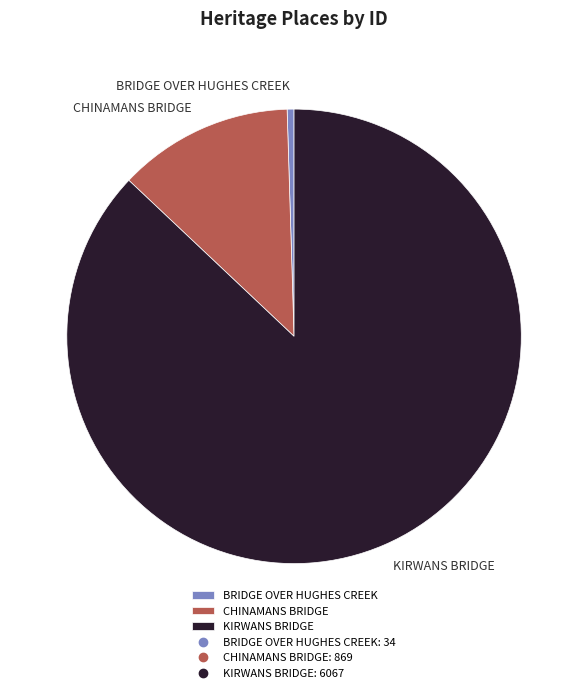

Count the number of slices in the pie.

3